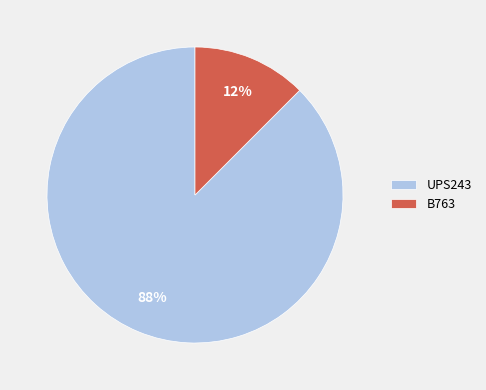

Do UPS243 and B763 together represent more than half of the pie?

Yes